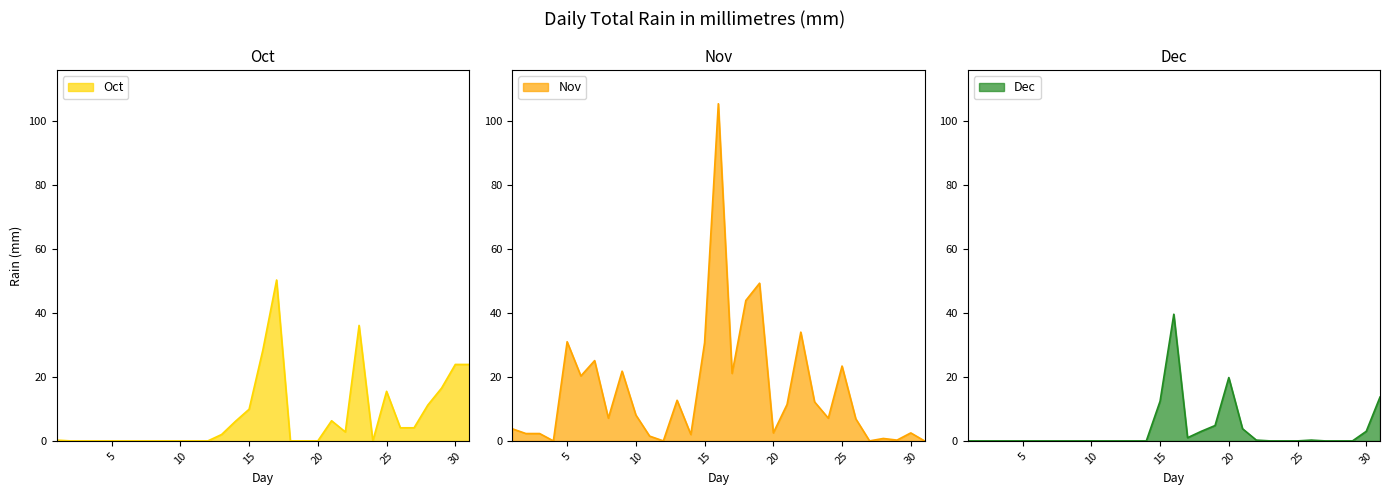

What is the sum of the Nov values at 28 and 26?

7.7